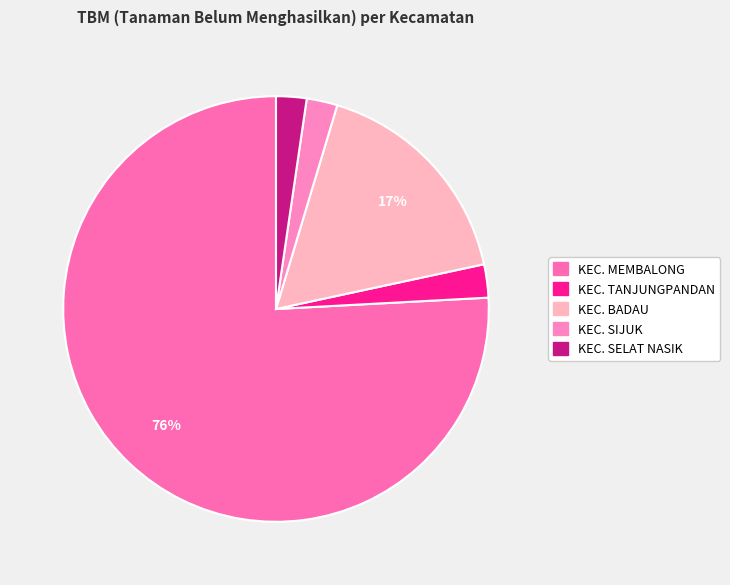

To the nearest percent, what portion does KEC. TANJUNGPANDAN represent?

3%